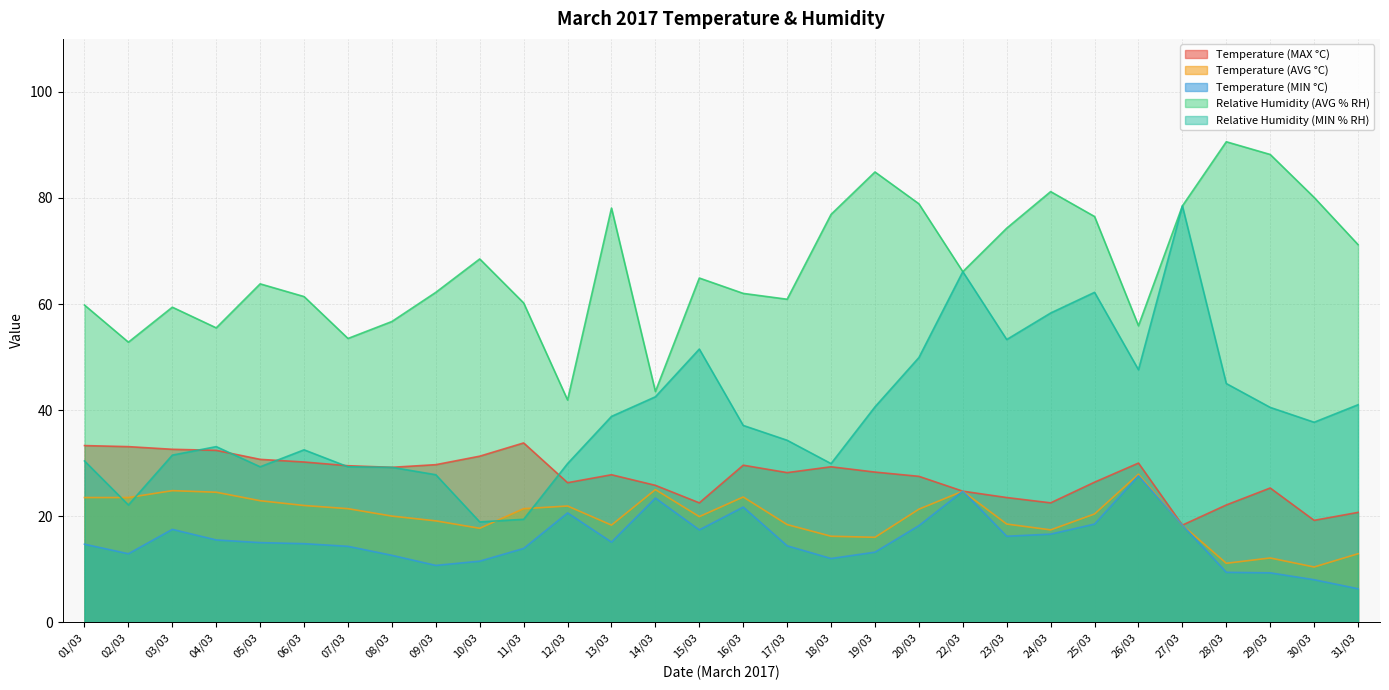

True or false: Relative Humidity (MIN % RH) and Temperature (MIN °C) cross at least once.

False